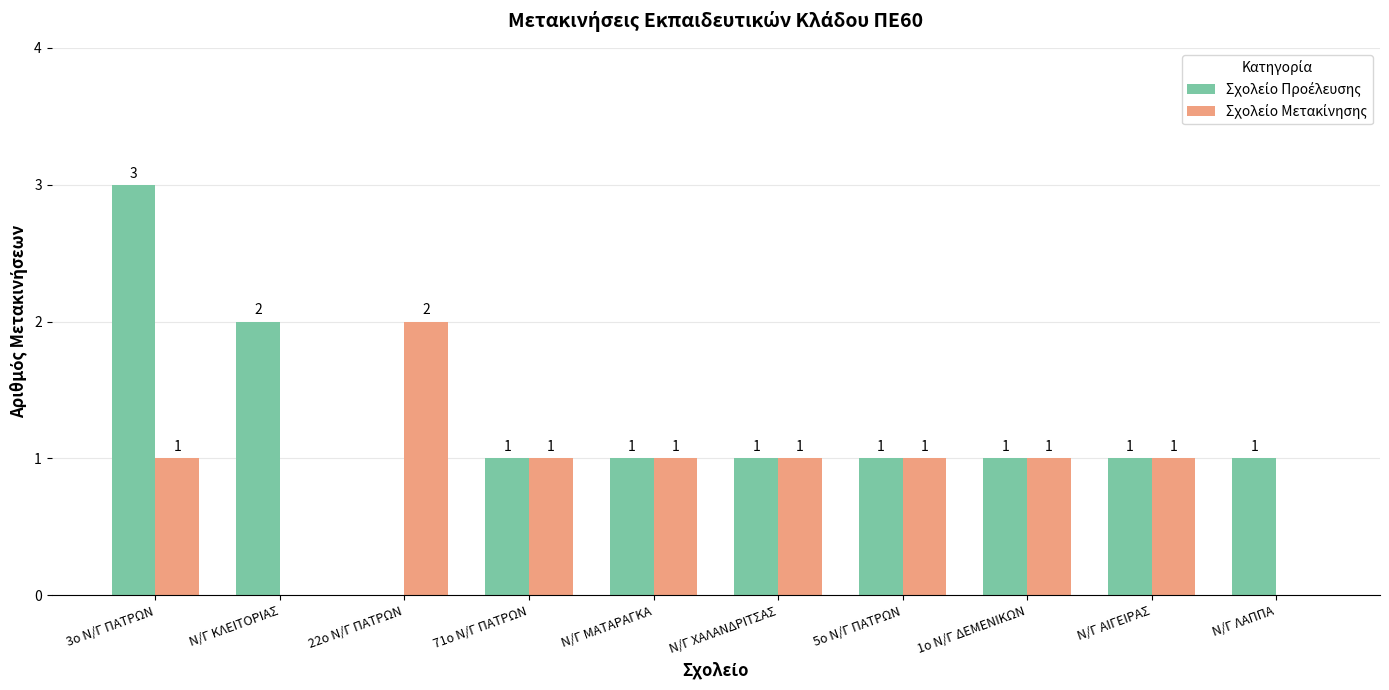

At which category is the sum across all series the highest?

3ο Ν/Γ ΠΑΤΡΩΝ